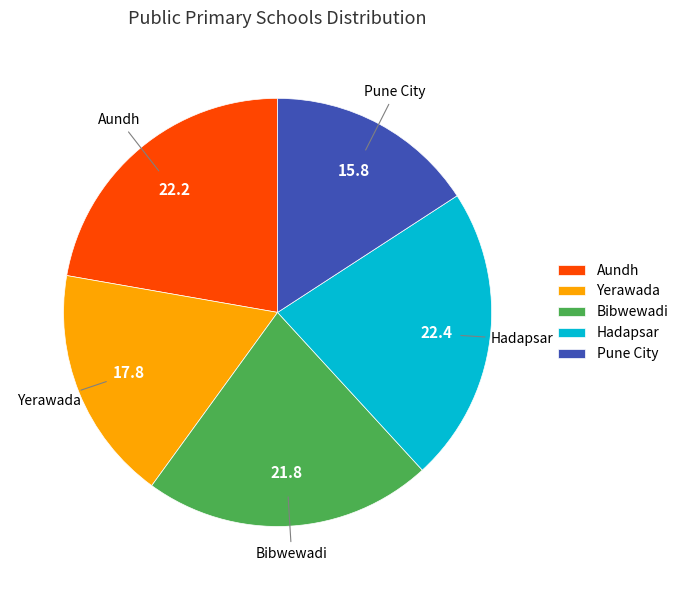

What is the smallest slice in the pie chart?

Pune City